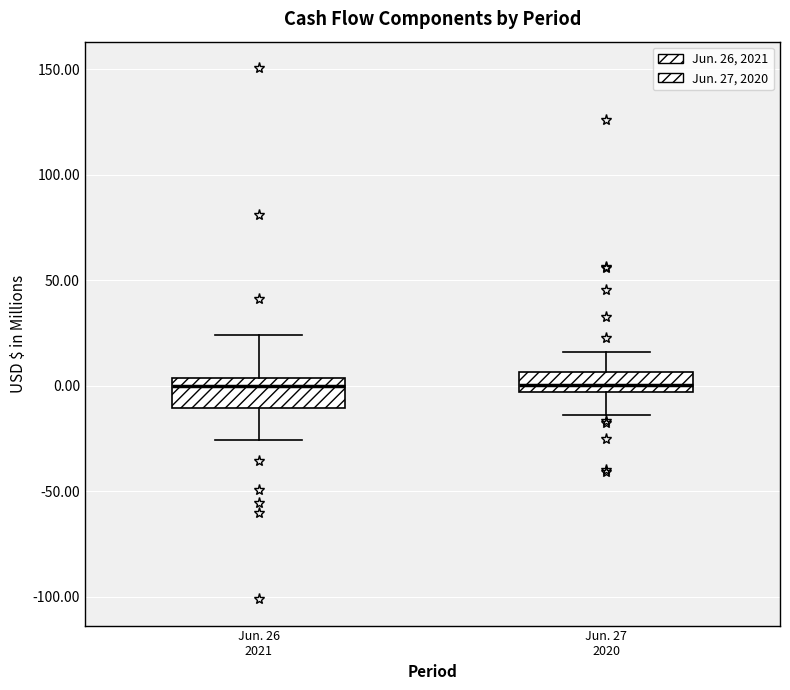

Where is the lower edge of the box for Jun. 26 2021 on the y-axis? The values are not printed on the chart, so give them approximately, as read against the axis.

-10